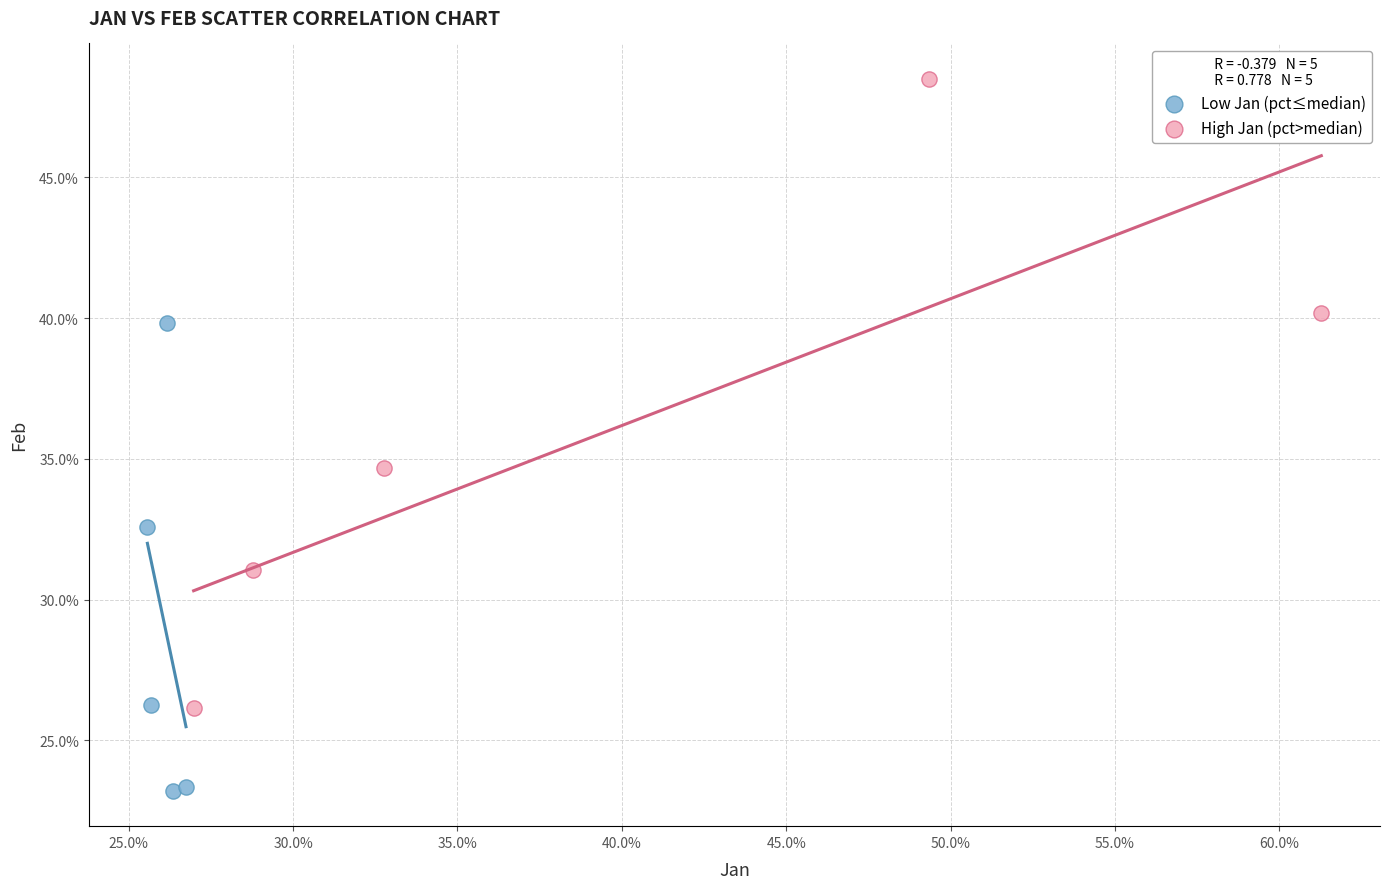

Which series reaches the minimum Y coordinate?

Low Jan (pct≤median)